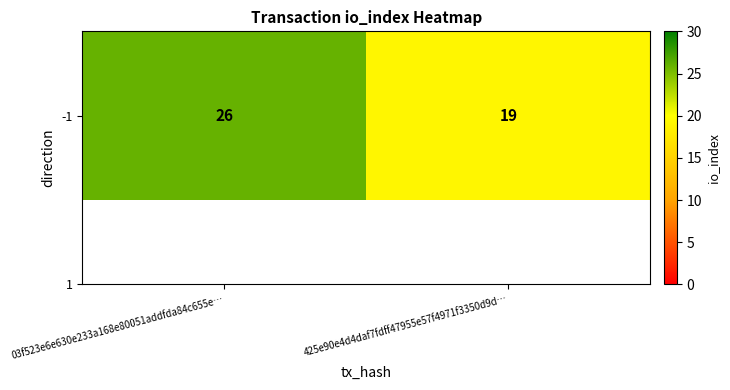

What is the change in value from 03f523e6e630e233a168e80051addfda84c655e… to 425e90e4d4daf7fdff47955e57f4971f3350d9d…?

-7